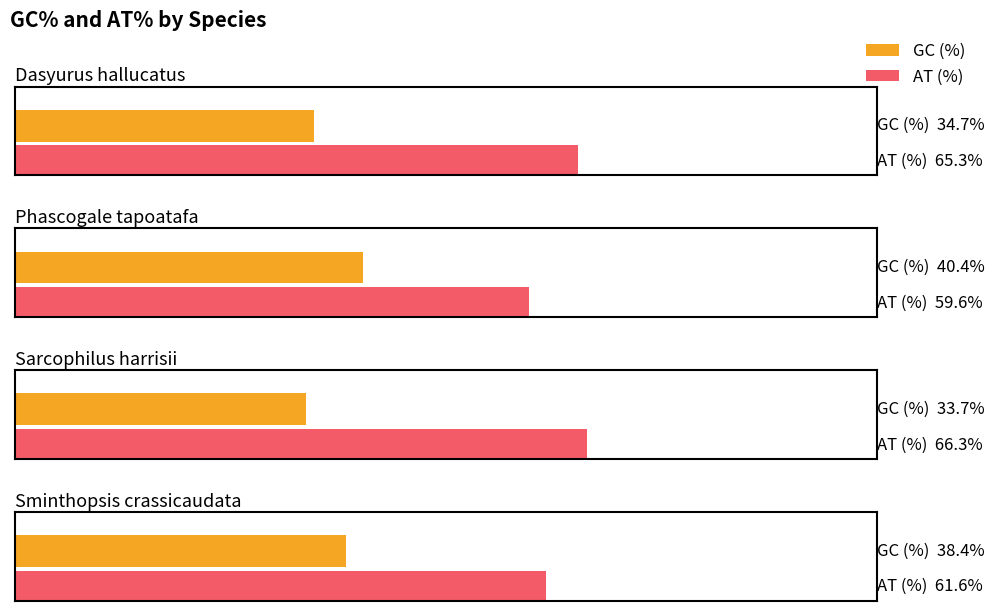

Which series has the largest range (max minus min)?

GC (%)